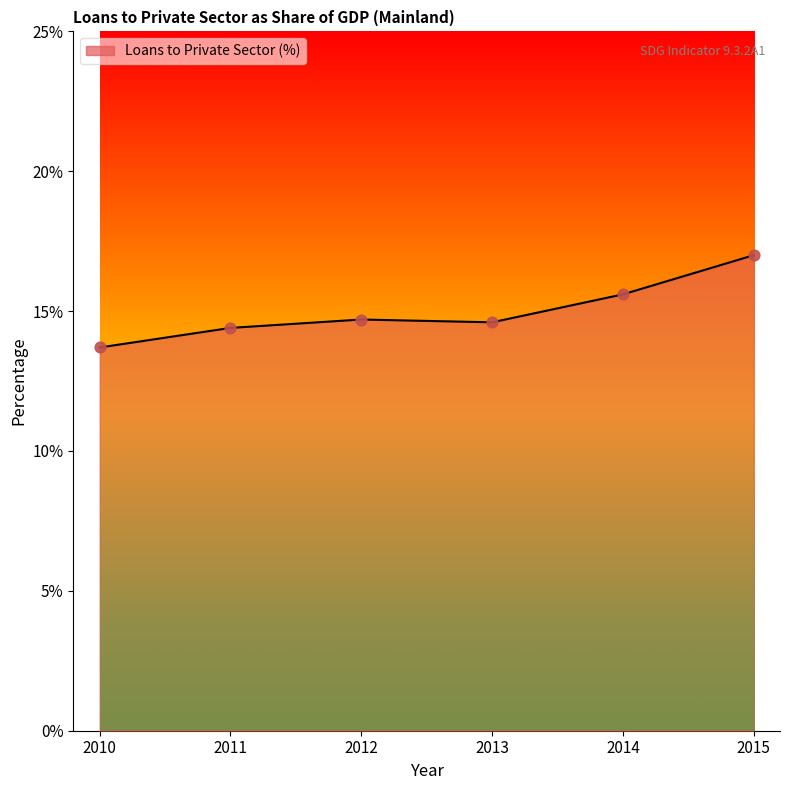

Which has a higher value, 2014 or 2010?

2014